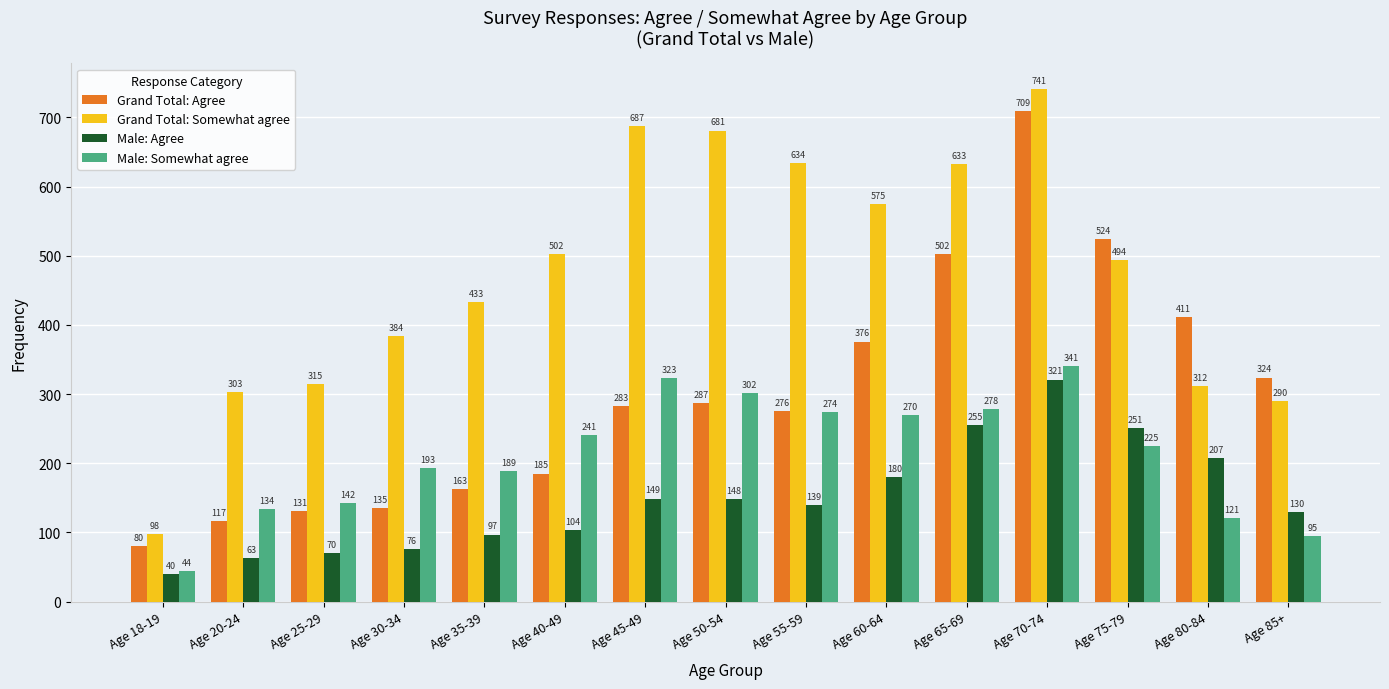

What is the value of the Grand Total: Agree bar at the 1st from the left?

80